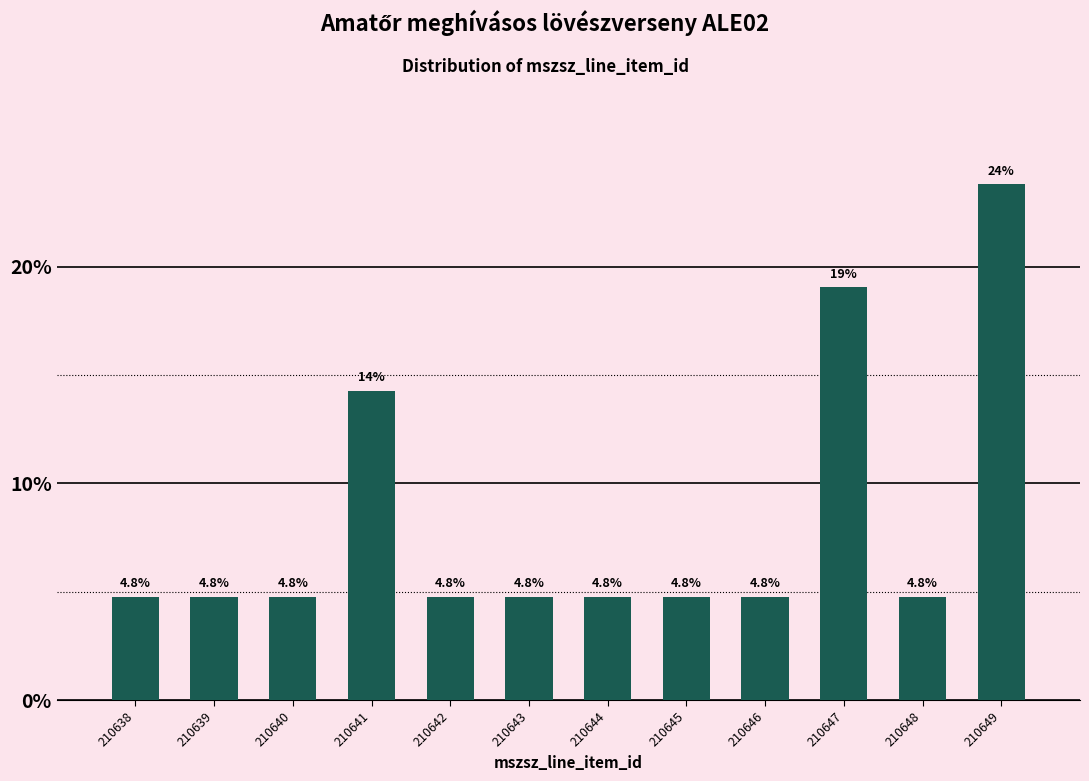

Reading left to right, what are all the values shown in this chart?

210638=4.8	210639=4.8	210640=4.8	210641=14.3	210642=4.8	210643=4.8	210644=4.8	210645=4.8	210646=4.8	210647=19.0	210648=4.8	210649=23.8